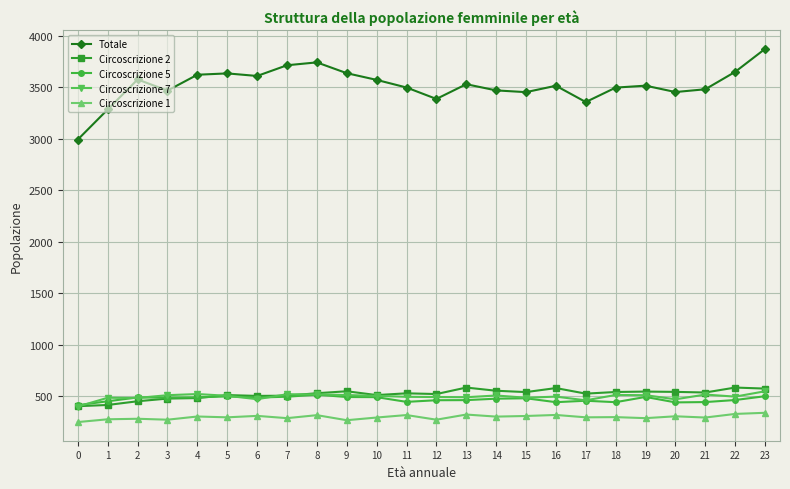

What is the sum of all Circoscrizione 5 values?

11356